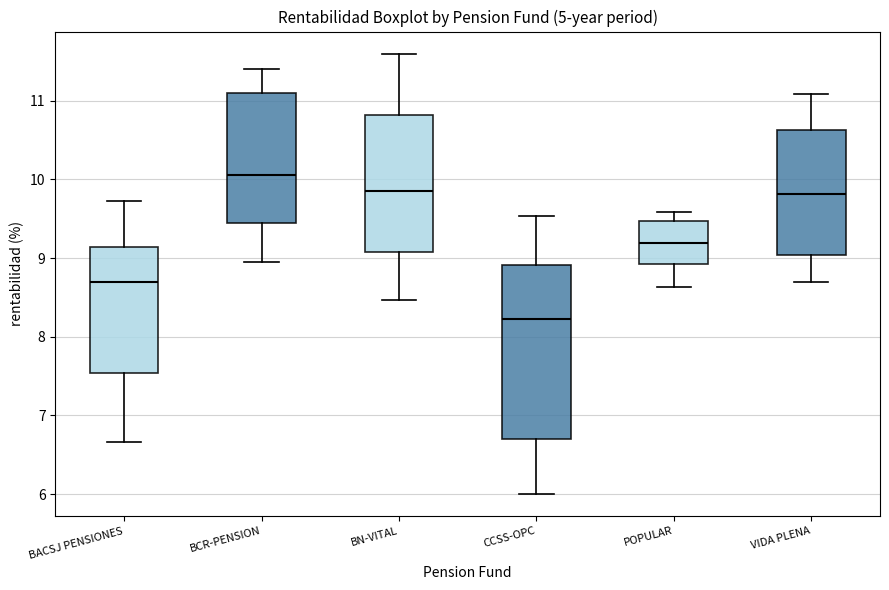

Reading left to right, transcribe this box plot: for each box, give where its median line is, the range the box spans, and where its two whiskers end, as read against the y-axis. The values are not printed on the chart, so give them approximately, as read against the axis.

BACSJ PENSIONES: median 8.7, box 7.5 to 9.1, whiskers 6.7 to 9.7
BCR-PENSION: median 10.1, box 9.4 to 11.1, whiskers 9.0 to 11.4
BN-VITAL: median 9.9, box 9.1 to 10.8, whiskers 8.5 to 11.6
CCSS-OPC: median 8.2, box 6.7 to 8.9, whiskers 6.0 to 9.5
POPULAR: median 9.2, box 8.9 to 9.5, whiskers 8.6 to 9.6
VIDA PLENA: median 9.8, box 9.0 to 10.6, whiskers 8.7 to 11.1